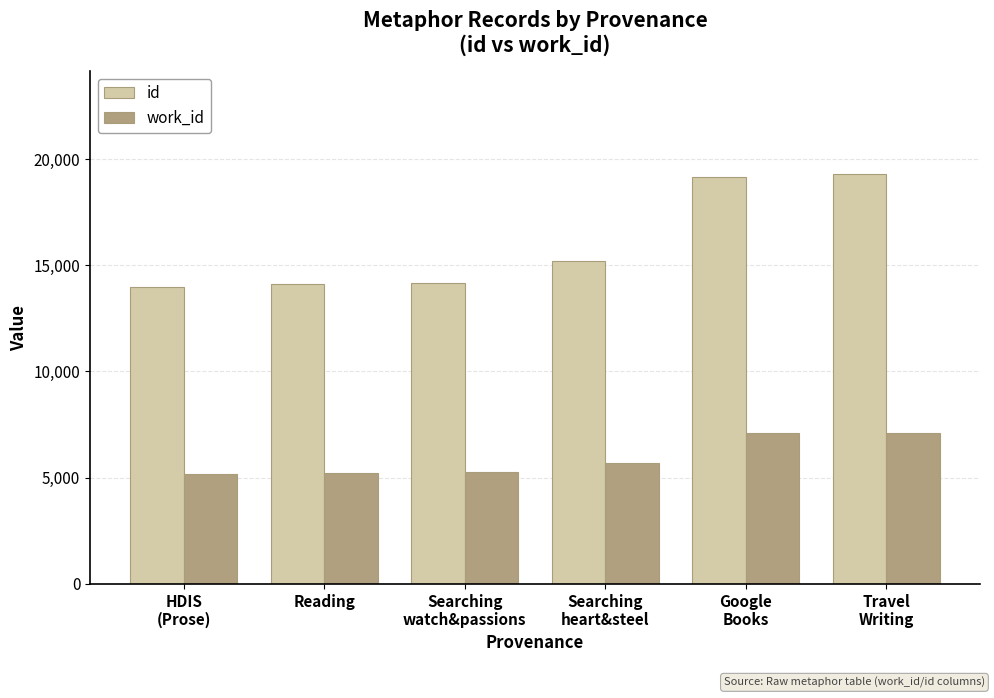

What is the value of the id bar at the 2nd from the left?

14114